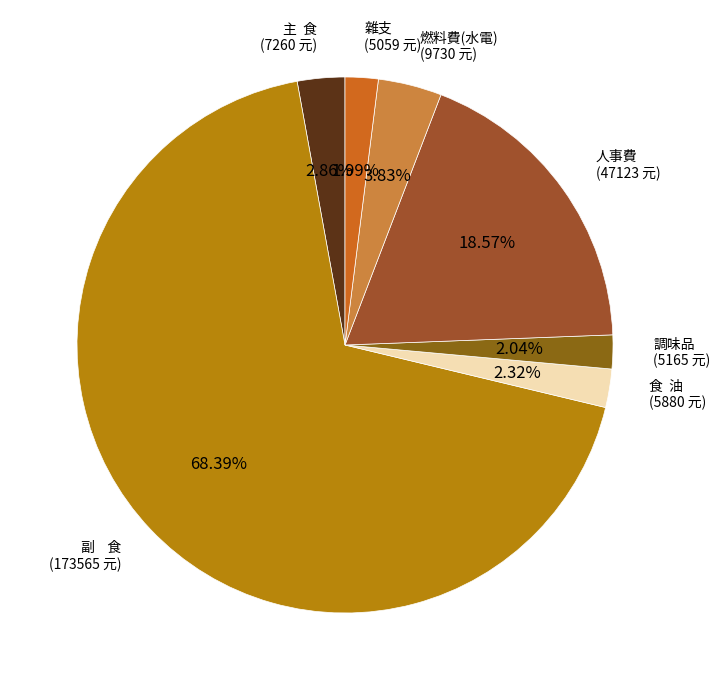

Is there any slice that represents more than half of the pie?

Yes